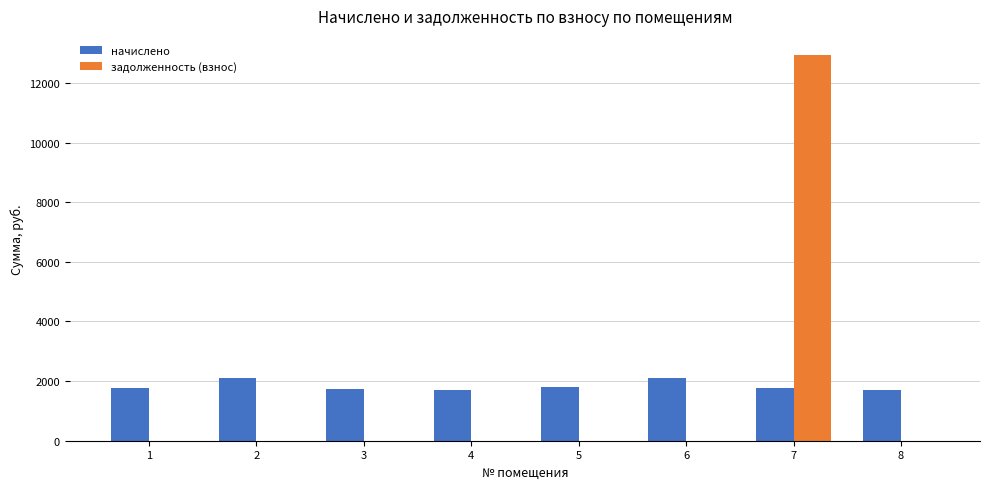

The value of начислено at 5 is 2950.3. True or false?

False